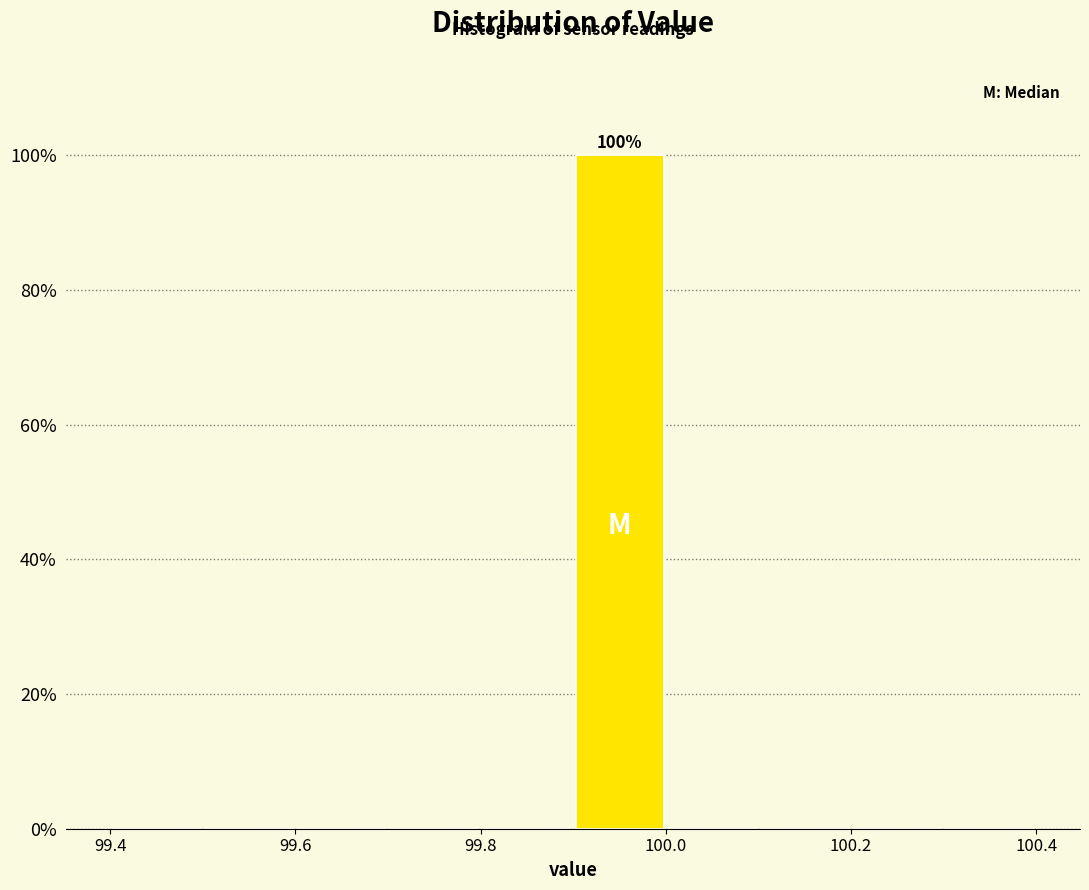

Over which range of the x-axis is the bar tallest?

99.9 to 100.0